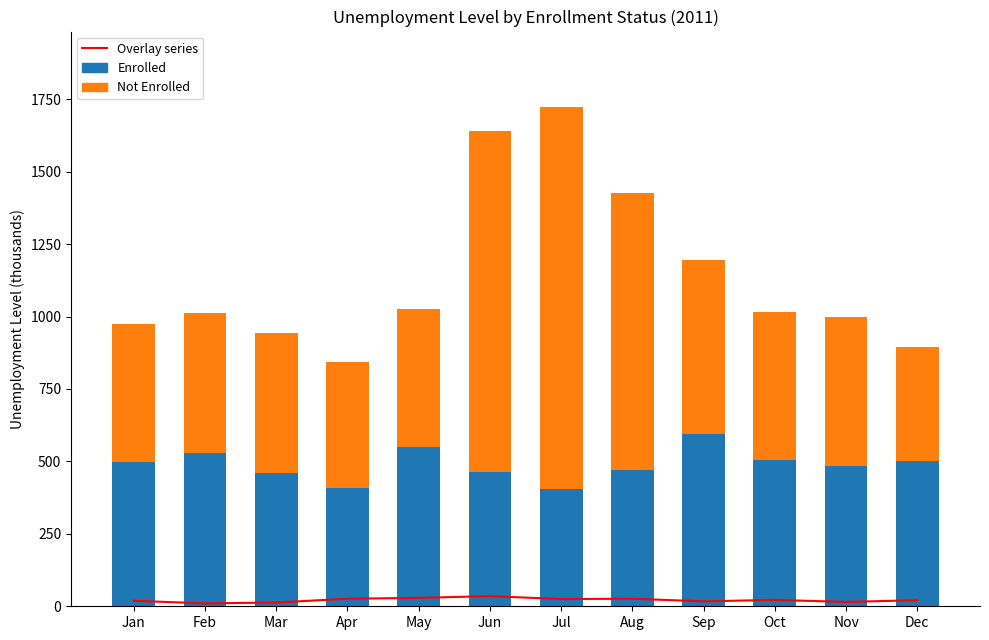

What is the highest value of the Overlay series series?

35